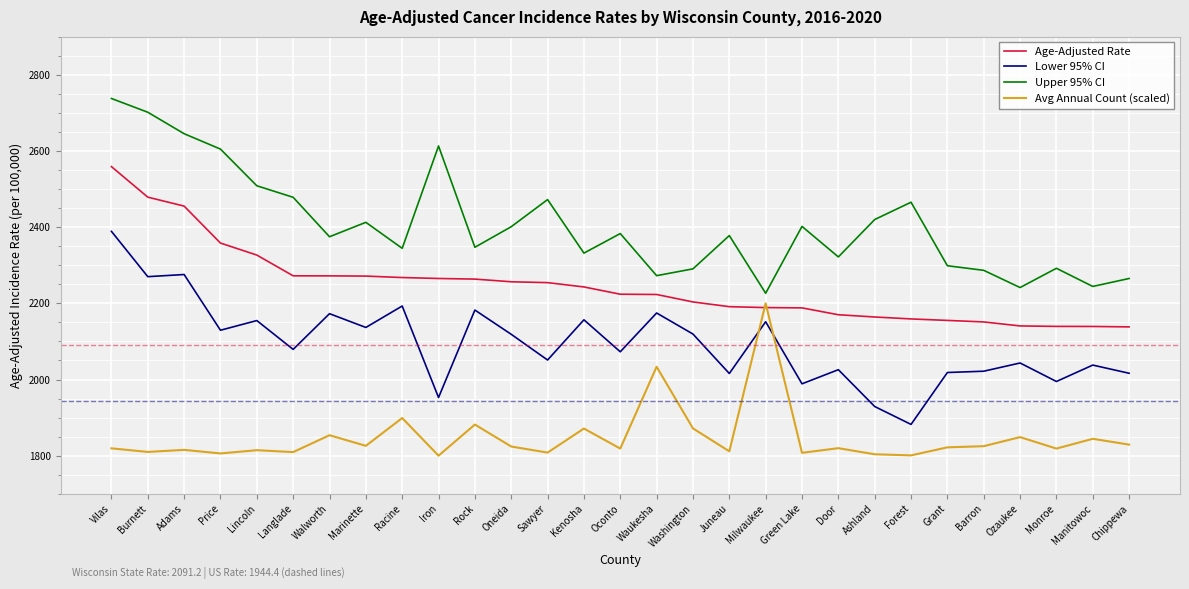

What is the highest value of the Age-Adjusted Rate series?

2559.1